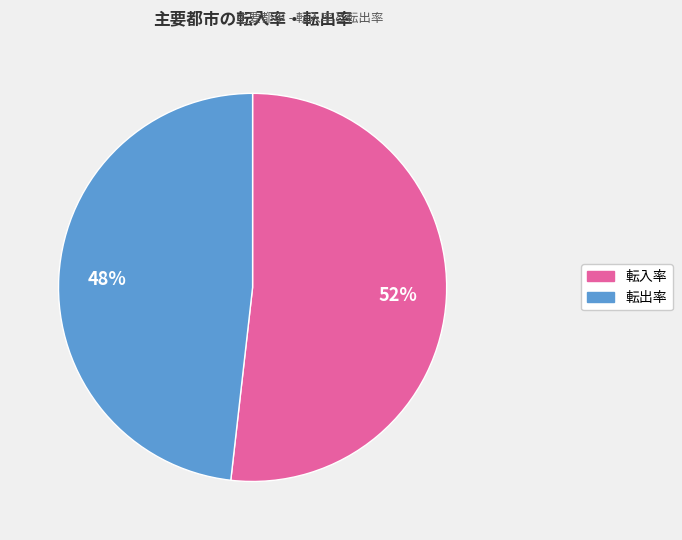

Is there a majority slice in this chart?

Yes